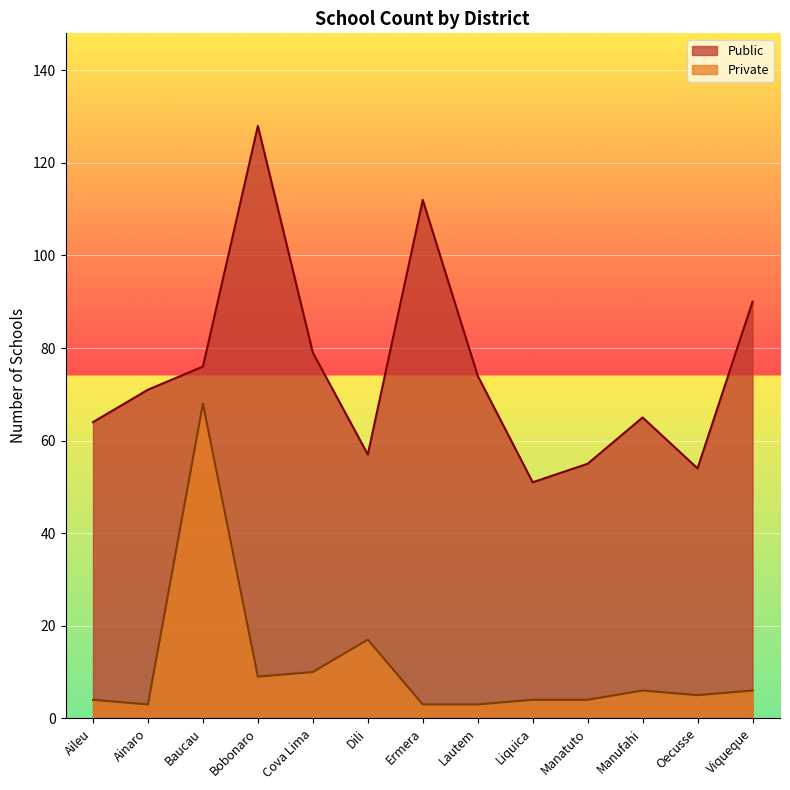

List the series in order of their peak value, highest first.

Public, Private